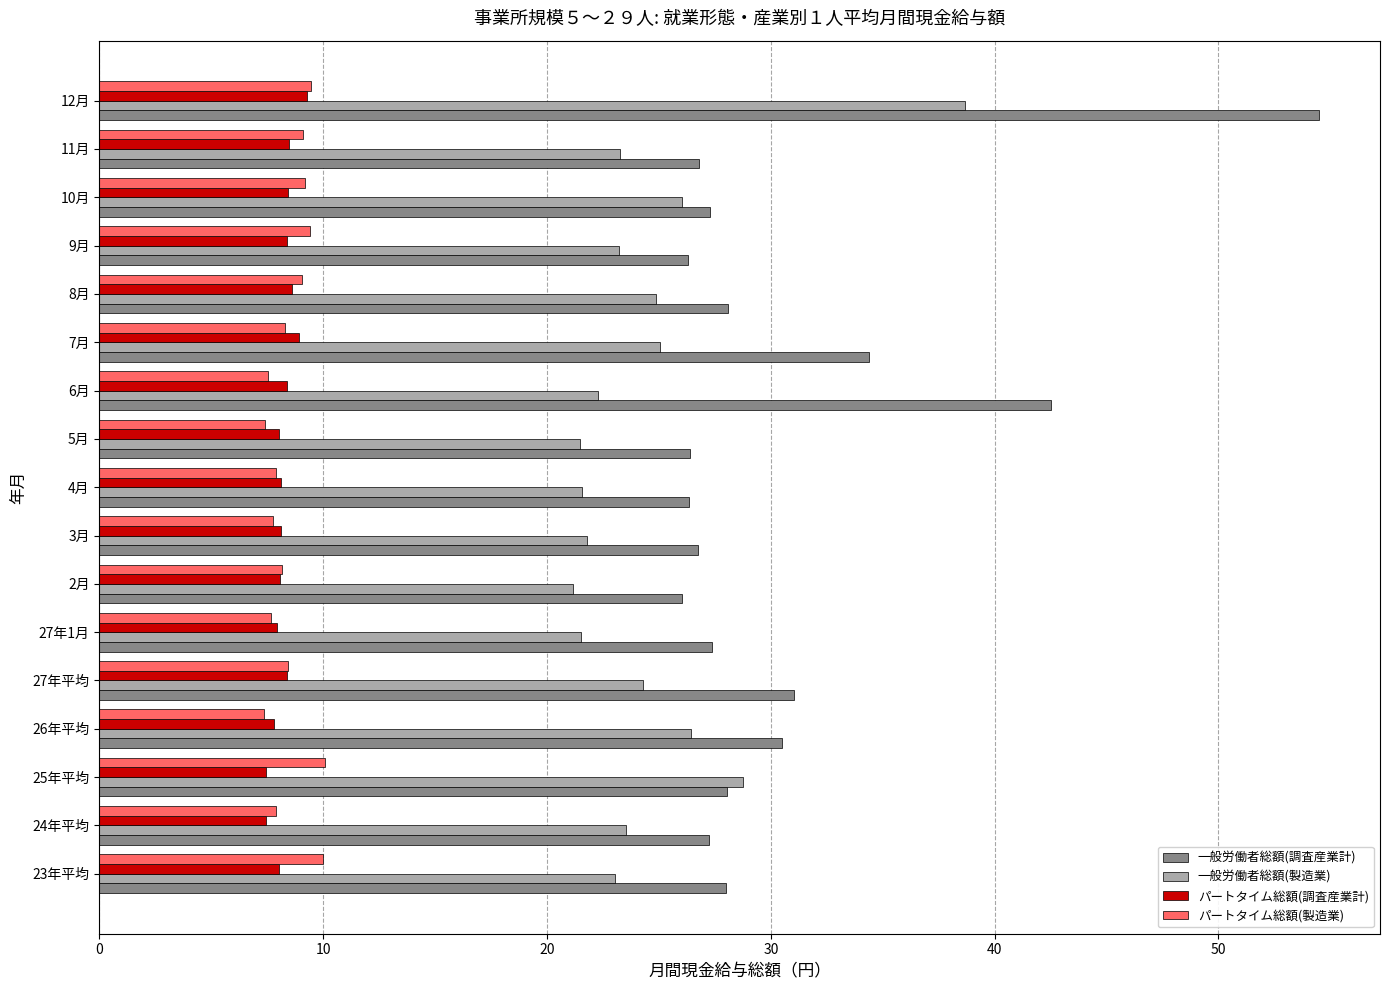

Which series has the largest range (max minus min)?

一般労働者総額(調査産業計)